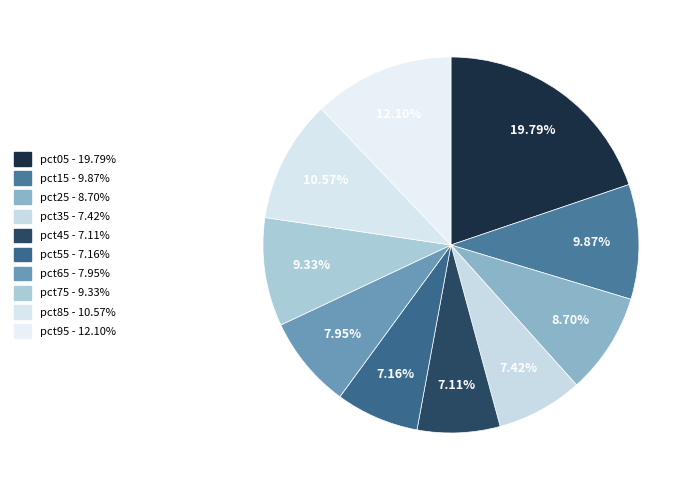

True or false: pct55 accounts for 1% of the total.

False